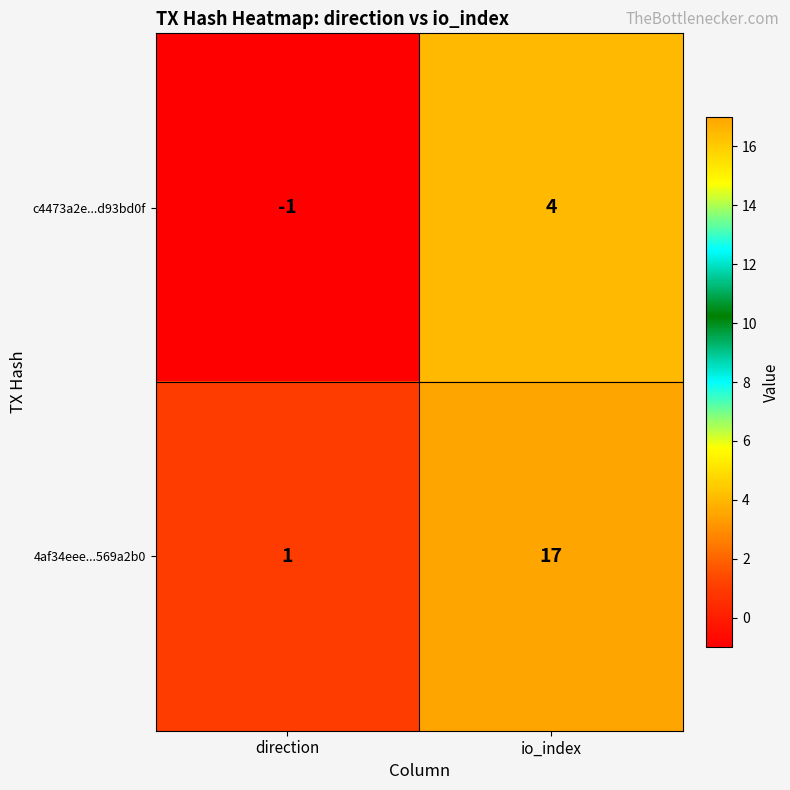

Which series has the widest spread of values?

4af34eee...569a2b0